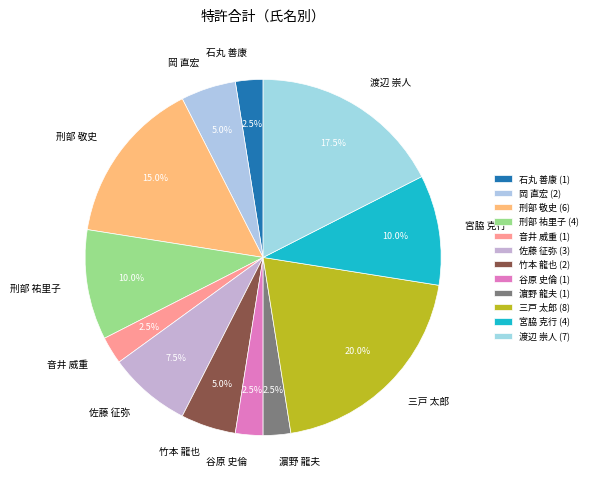

Does 渡辺 崇人 account for over 50% of the chart?

No